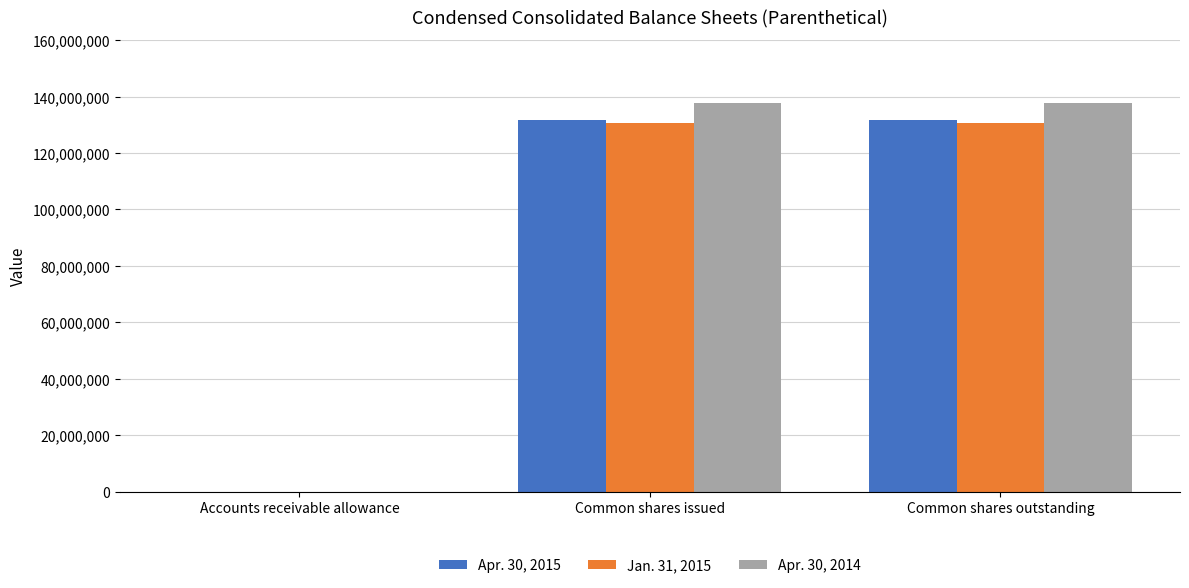

What are all the series names shown in the legend?

Apr. 30, 2015, Jan. 31, 2015, Apr. 30, 2014